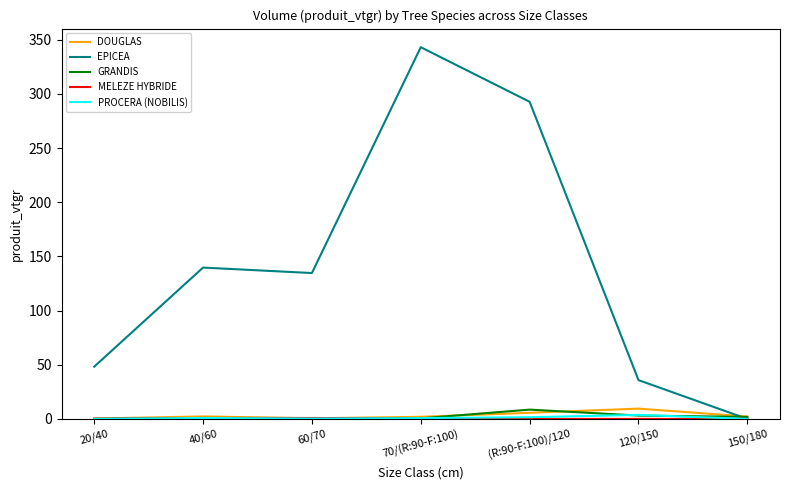

Which series has the largest total across all categories?

EPICEA